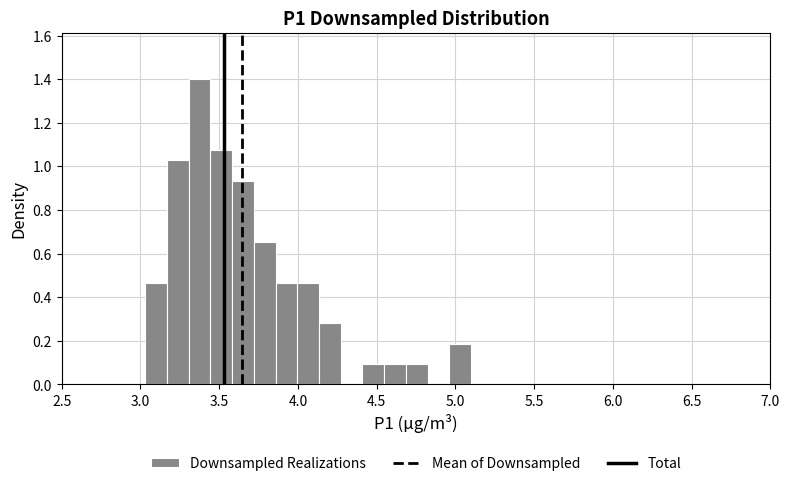

Read against the x-axis, roughly where is the centre of the tallest bar?

3.40